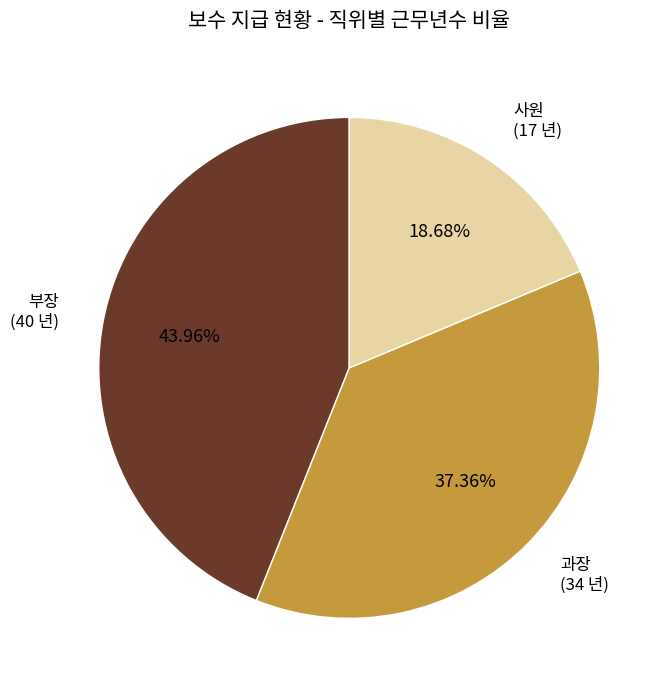

Rank the categories by value from highest to lowest.

부장, 과장, 사원